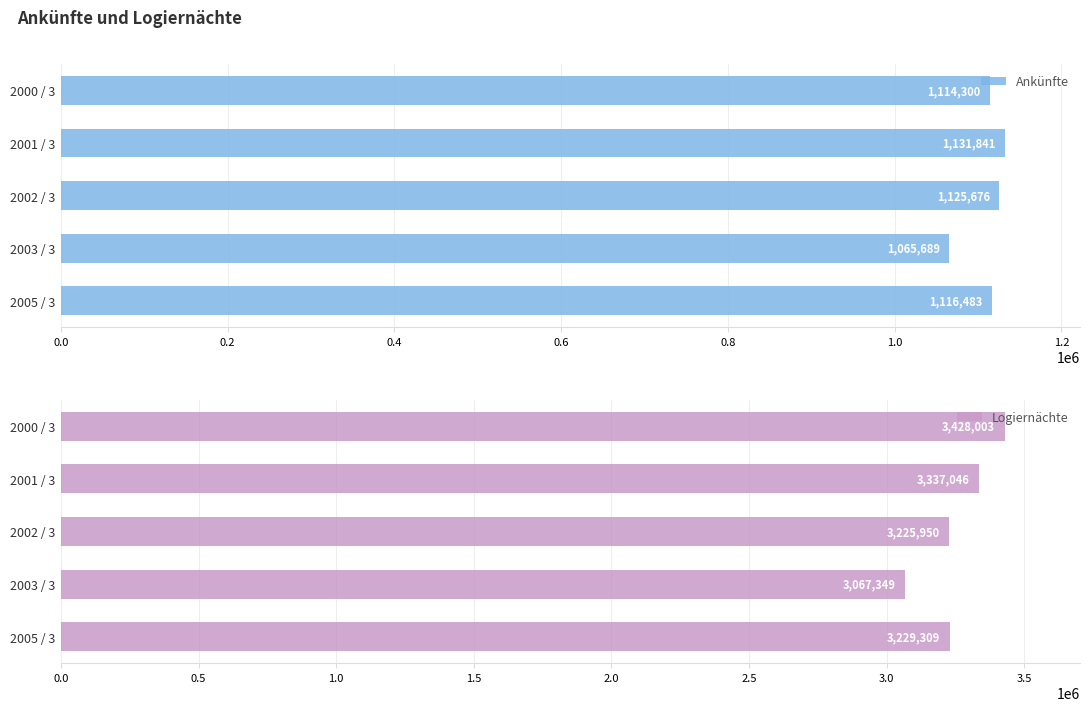

What is the sum of all Ankünfte values?

5553989